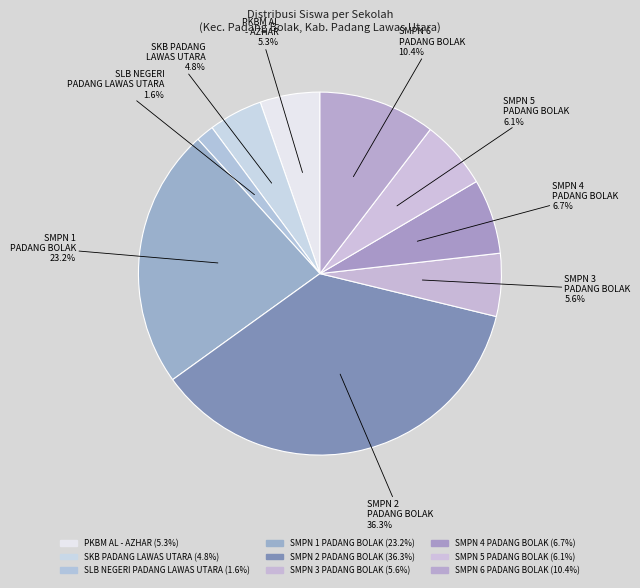

Rank the categories by value from lowest to highest.

SLB NEGERI PADANG LAWAS UTARA, SKB PADANG LAWAS UTARA, PKBM AL - AZHAR, SMPN 3 PADANG BOLAK, SMPN 5 PADANG BOLAK, SMPN 4 PADANG BOLAK, SMPN 6 PADANG BOLAK, SMPN 1 PADANG BOLAK, SMPN 2 PADANG BOLAK